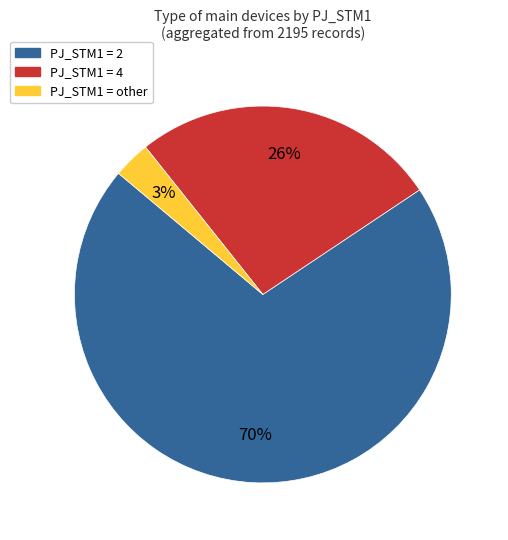

Rank the categories by value from lowest to highest.

PJ_STM1 = other, PJ_STM1 = 4, PJ_STM1 = 2